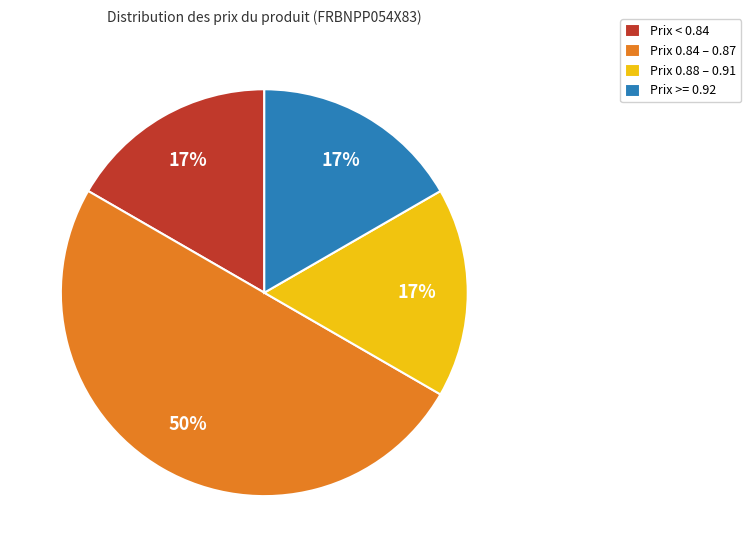

The Prix 0.88 – 0.91 slice represents 29% of the pie. True or false?

False